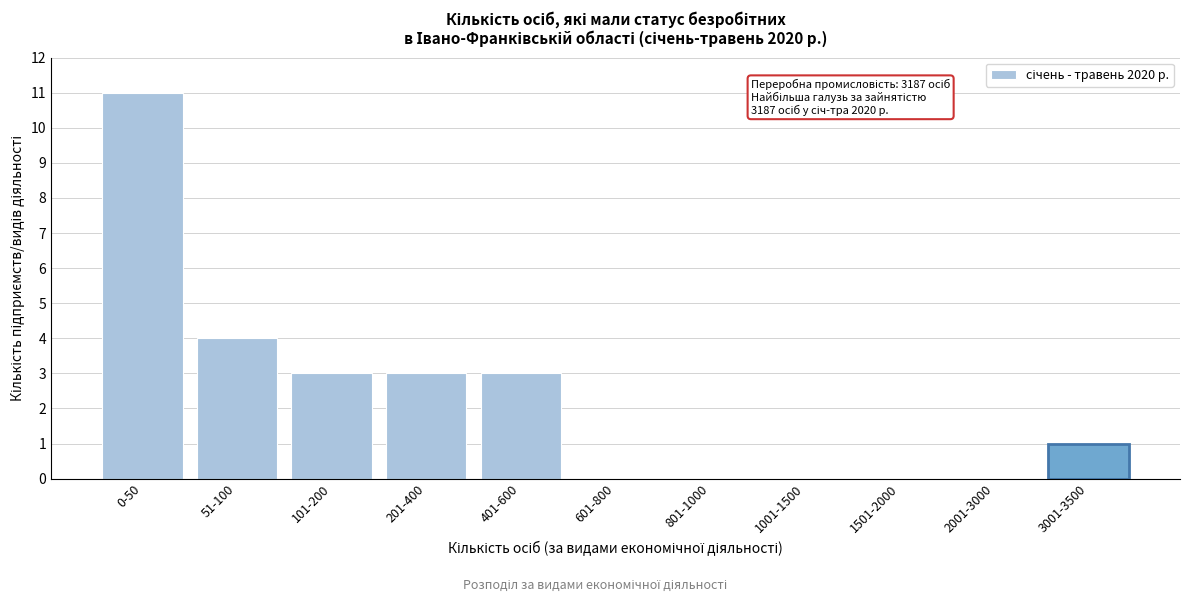

Reading right to left, extract all data points from this chart.

3001-3500=1	2001-3000=0	1501-2000=0	1001-1500=0	801-1000=0	601-800=0	401-600=3	201-400=3	101-200=3	51-100=4	0-50=11